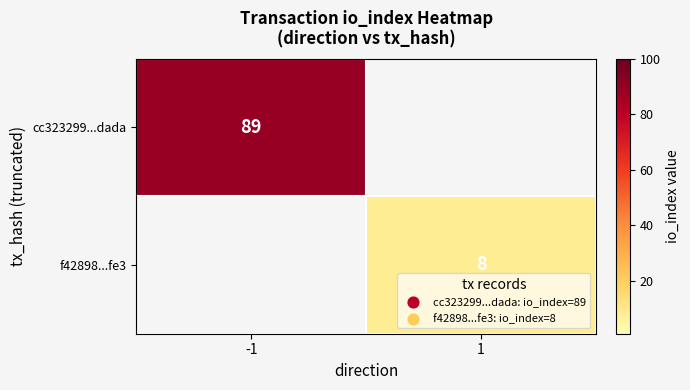

How many data points does each series have?

2